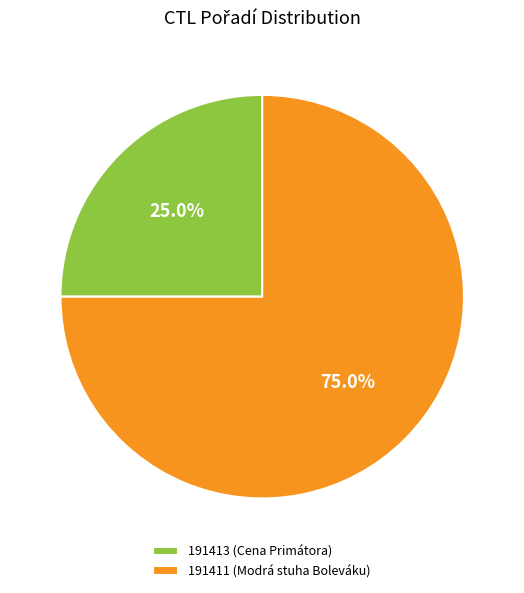

What percentage is the 191411 slice, to the nearest percent?

75%